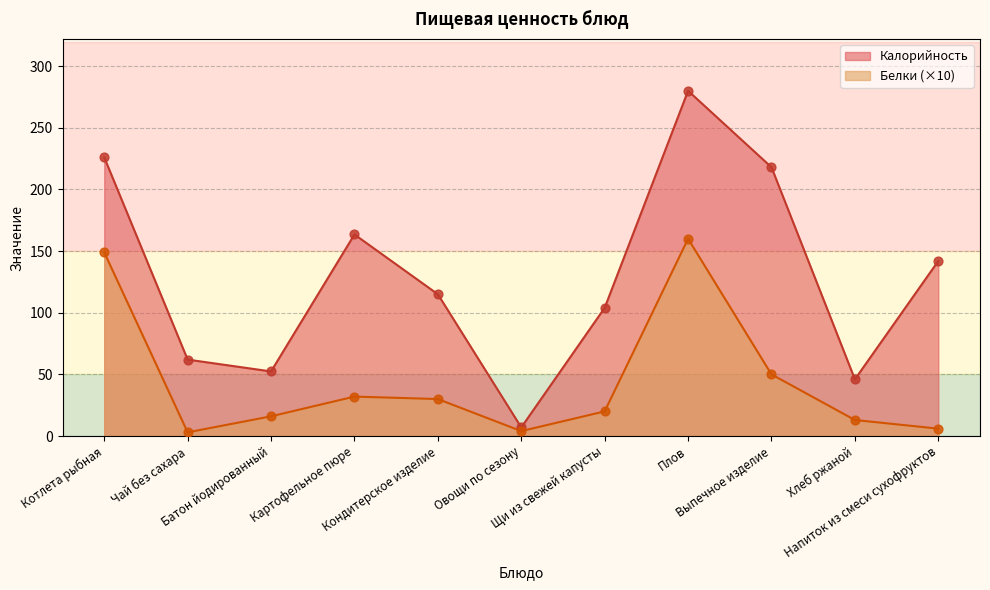

At which category is the sum across all series the highest?

Плов